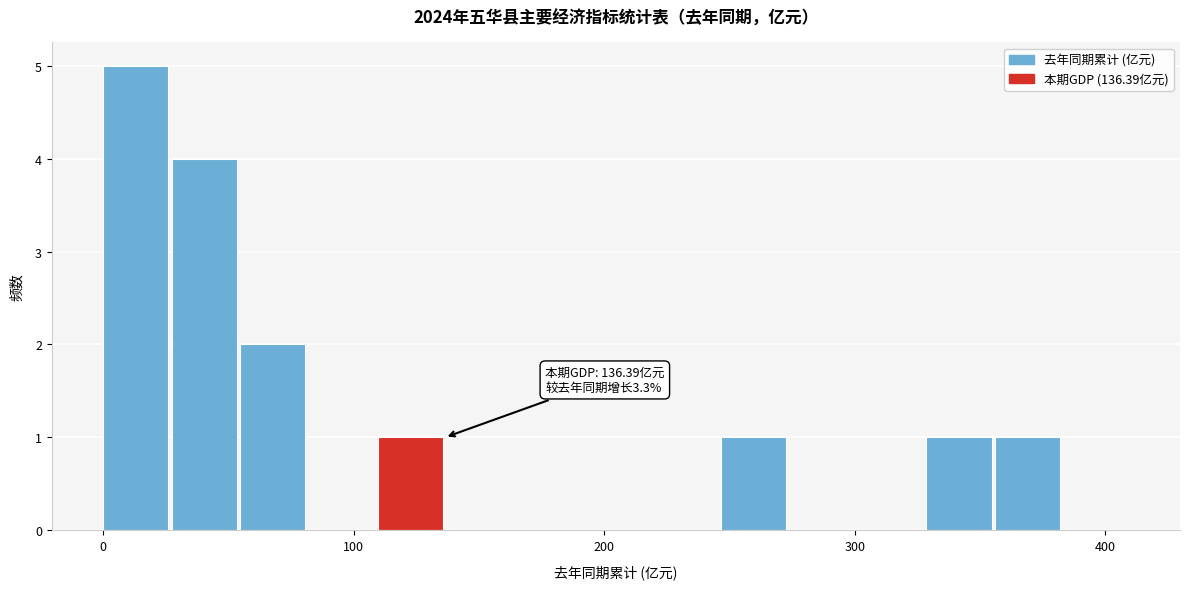

Read against the x-axis, roughly where is the centre of the tallest bar?

10